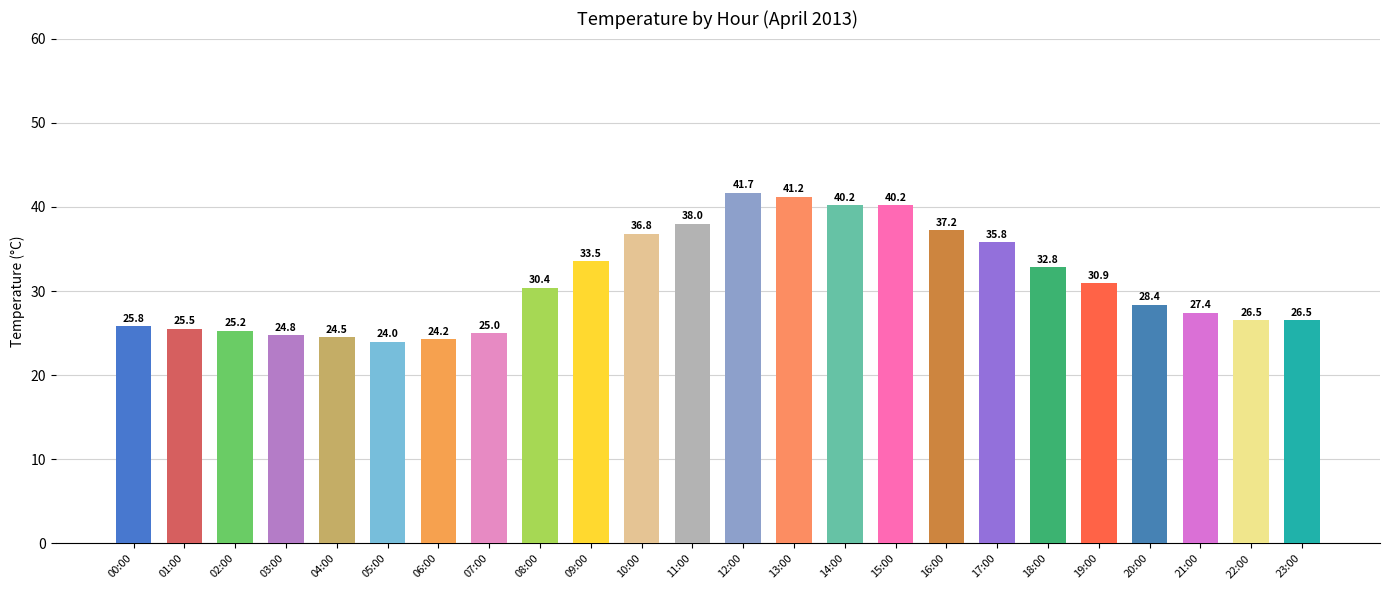

What is the difference between the values at 17:00 and 12:00?

5.9